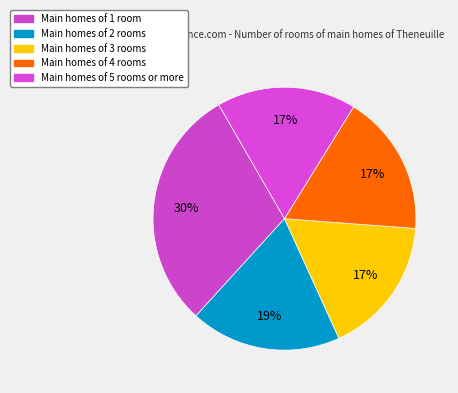

Count the number of slices in the pie.

5